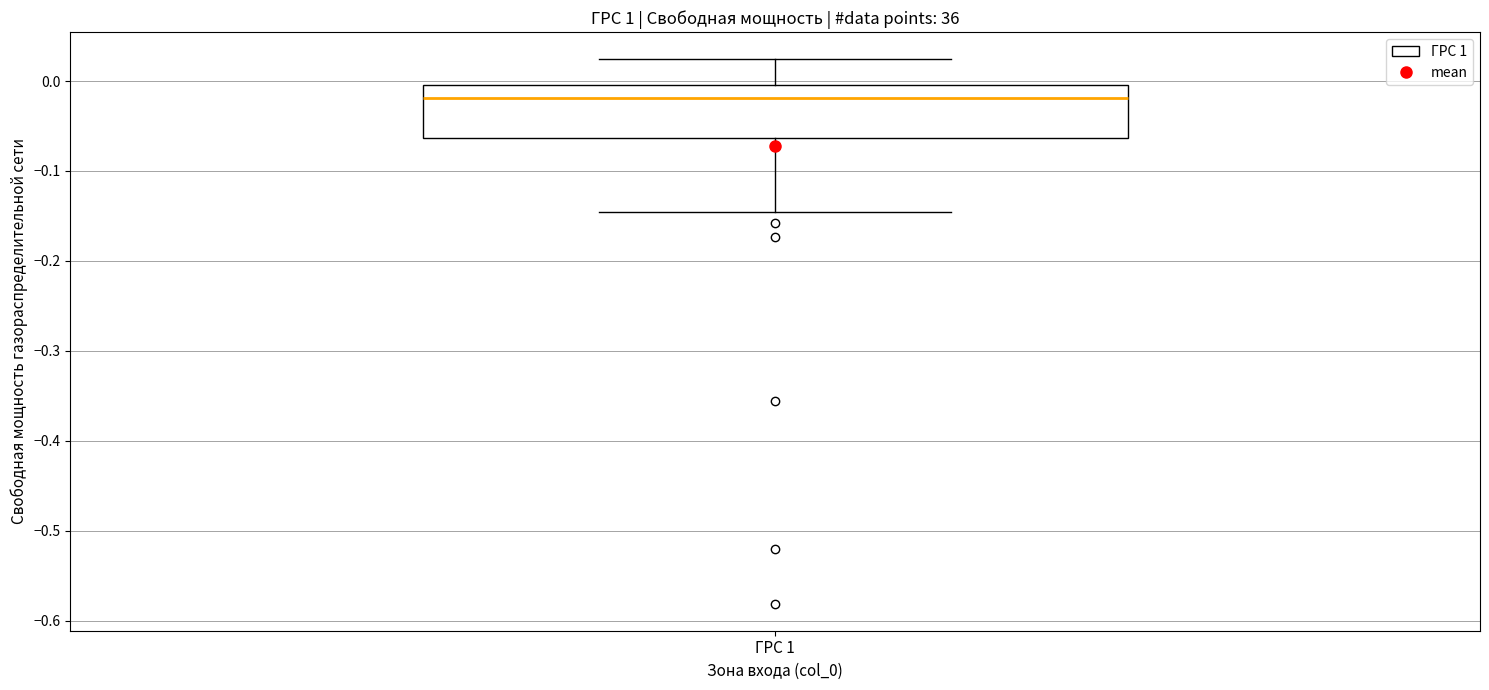

Where does the median line of the box for ГРС 1 sit on the y-axis? The values are not printed on the chart, so give them approximately, as read against the axis.

-0.02